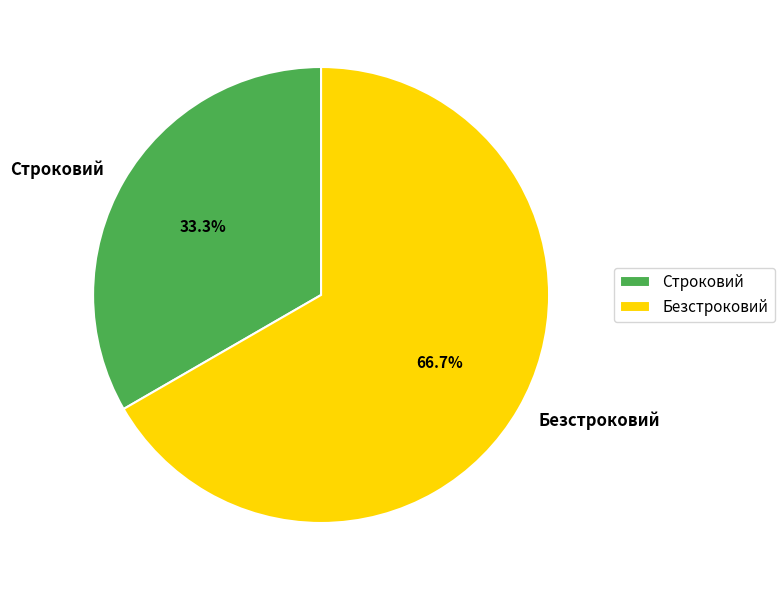

The Безстроковий slice represents 79% of the pie. True or false?

False